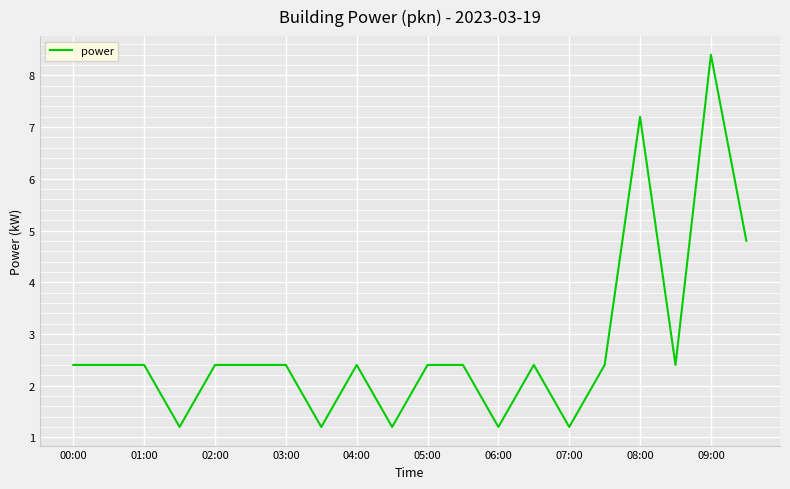

What is the difference between the maximum and minimum values?

7.2